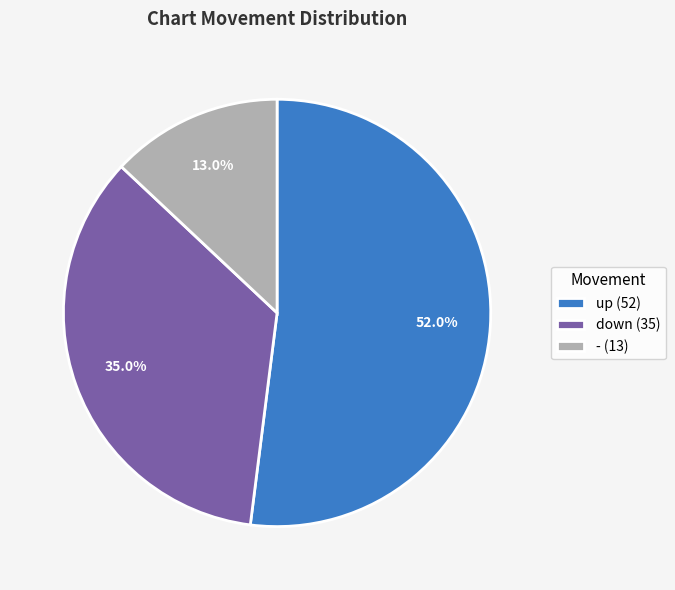

The up slice represents 60% of the pie. True or false?

False